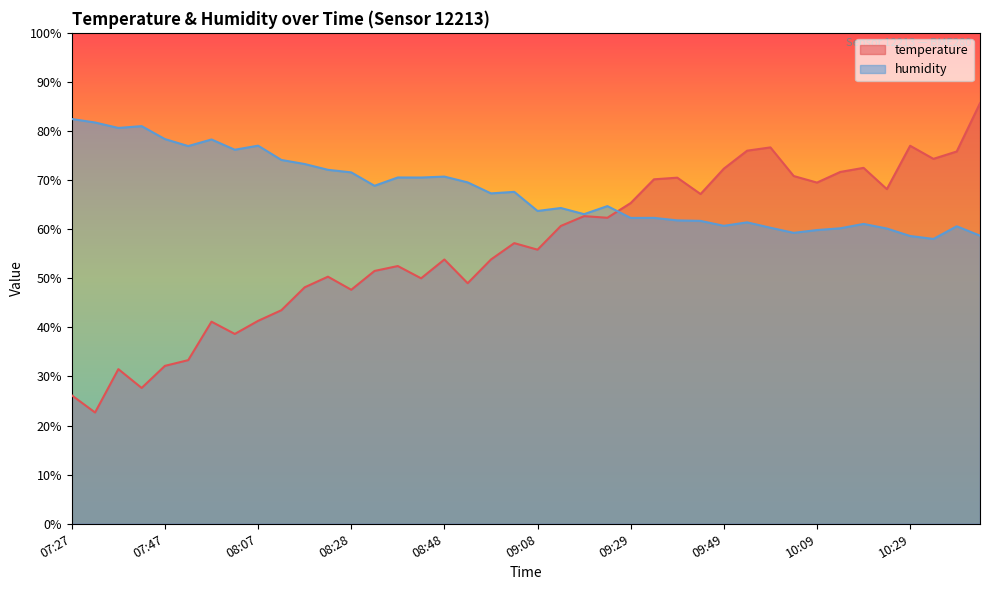

Does the chart have visible grid lines?

No